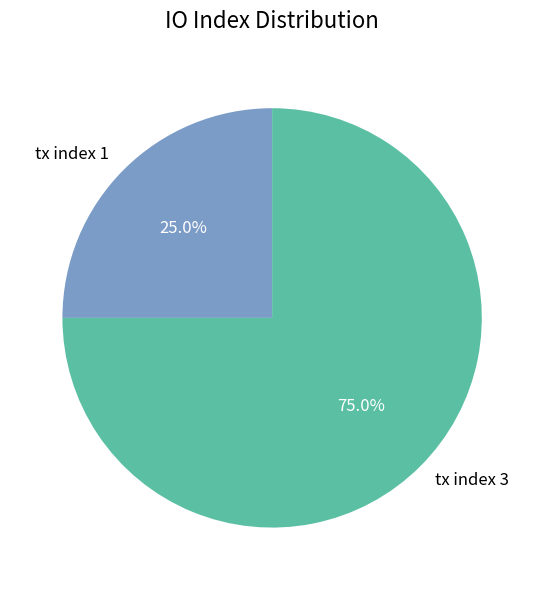

To the nearest percent, what portion does tx index 1 represent?

25%